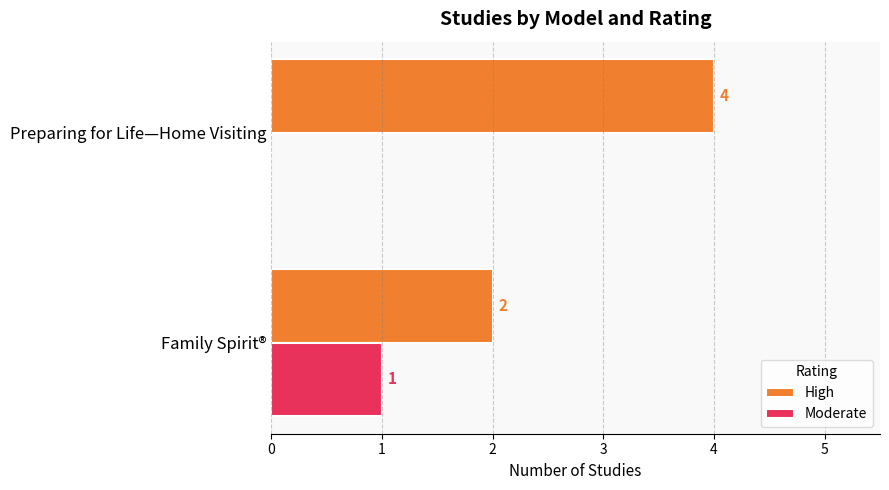

At which category is the sum across all series the highest?

Preparing for Life—Home Visiting